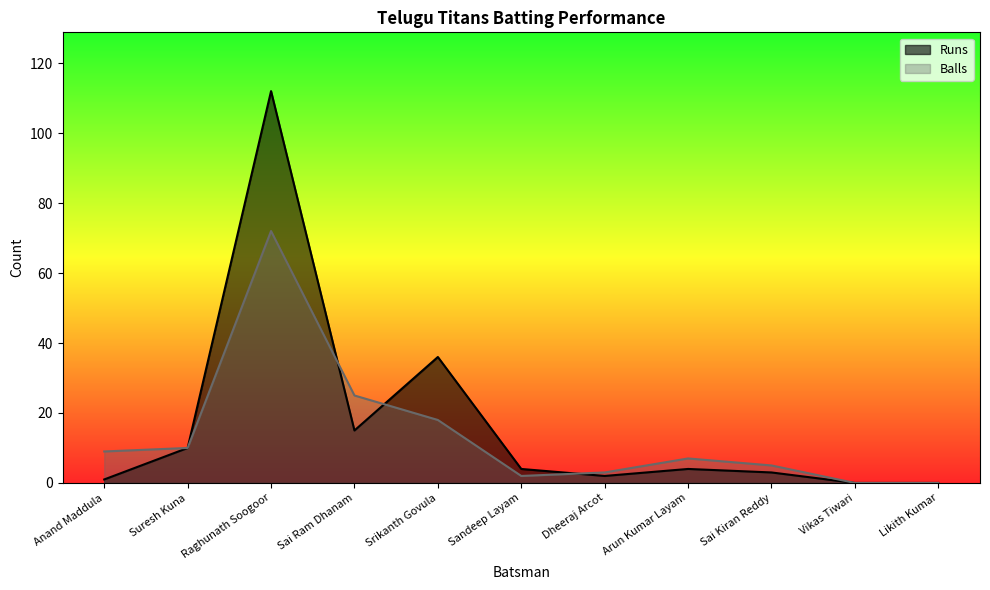

What is the label of the 7th point from the right?

Srikanth Govula